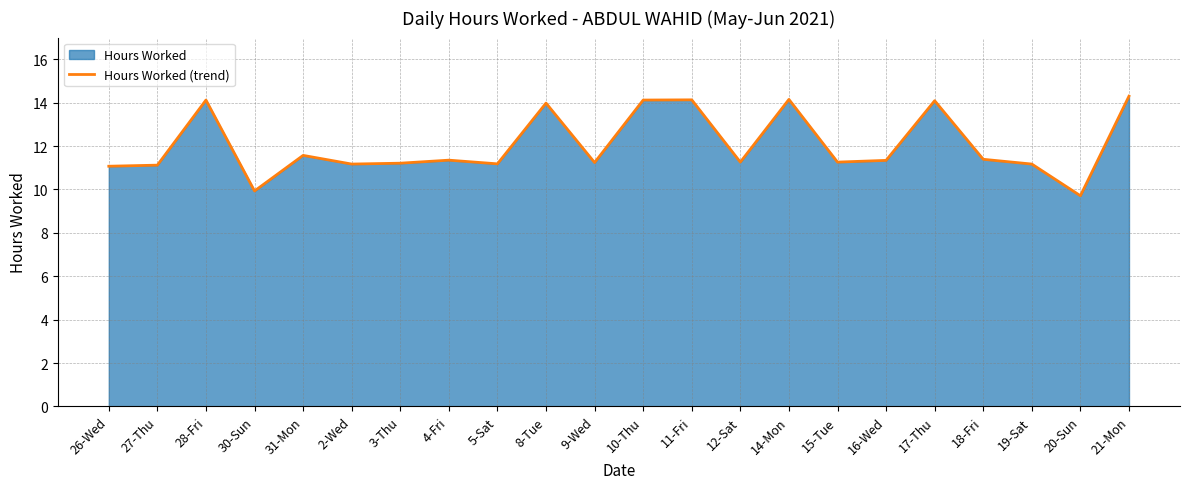

What is the label of the 15th point from the right?

4-Fri